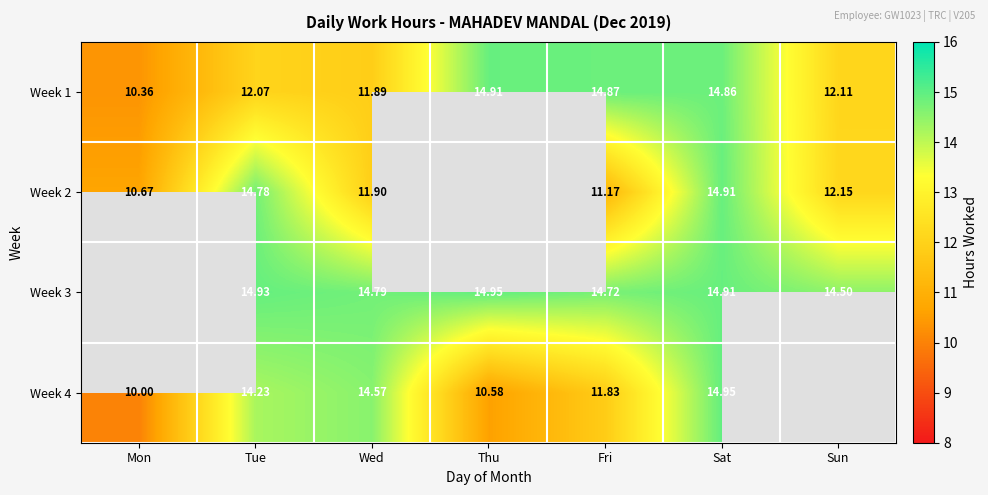

Is the value of Week 4 at Fri greater than the value of Week 1 at Sun?

No